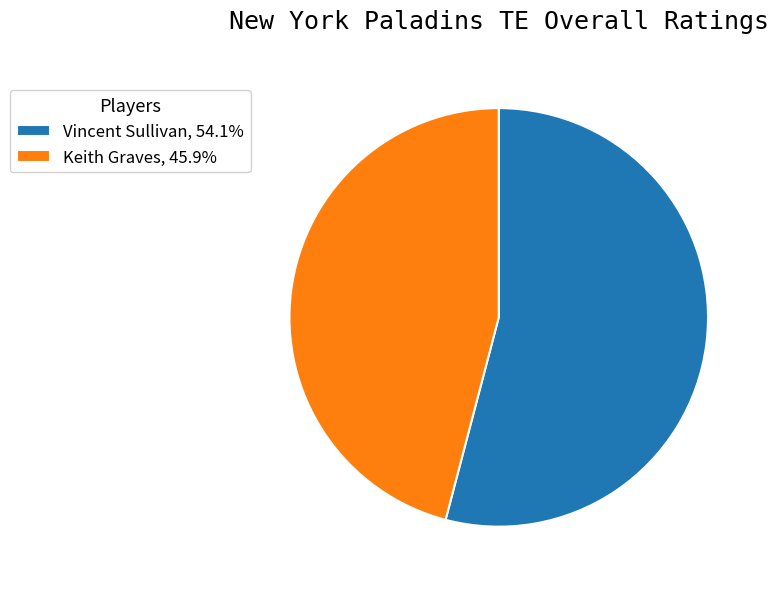

Is there any slice that represents more than half of the pie?

Yes